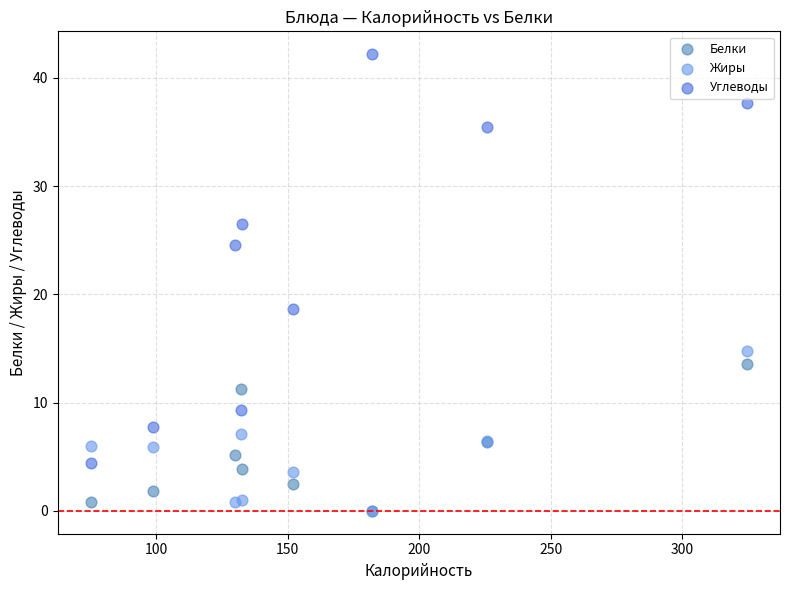

Which series has the widest spread of Y values?

Углеводы